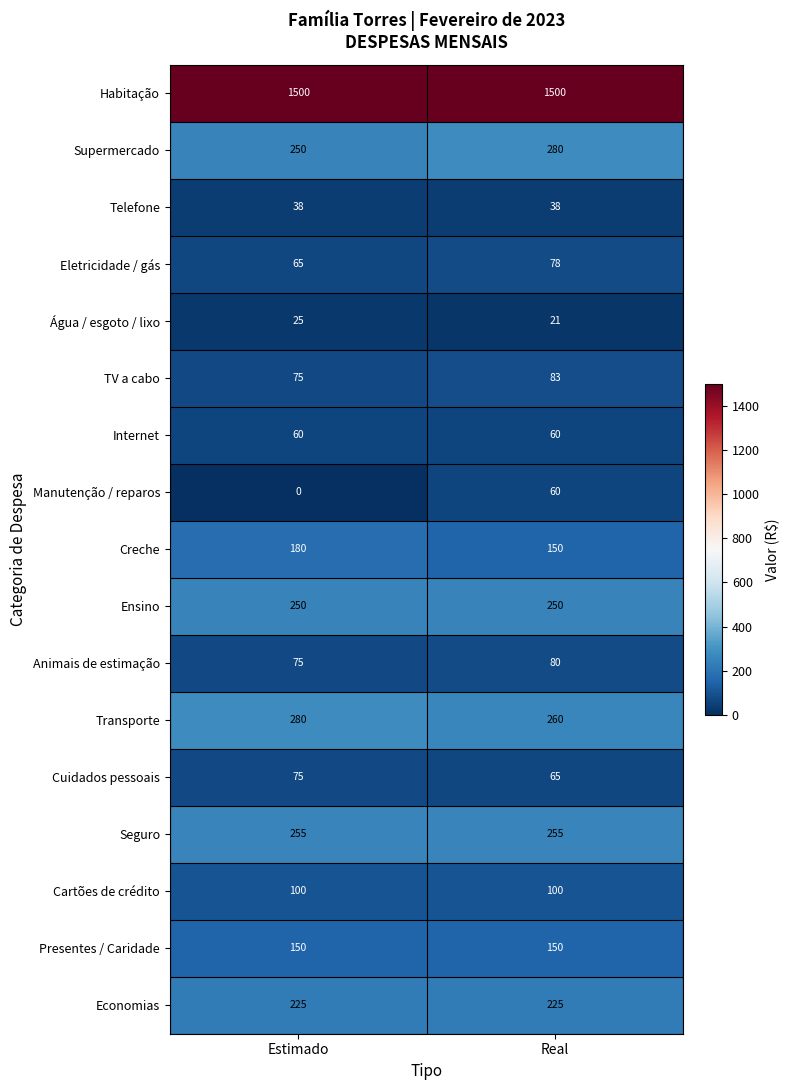

What is the highest value of the TV a cabo series?

83